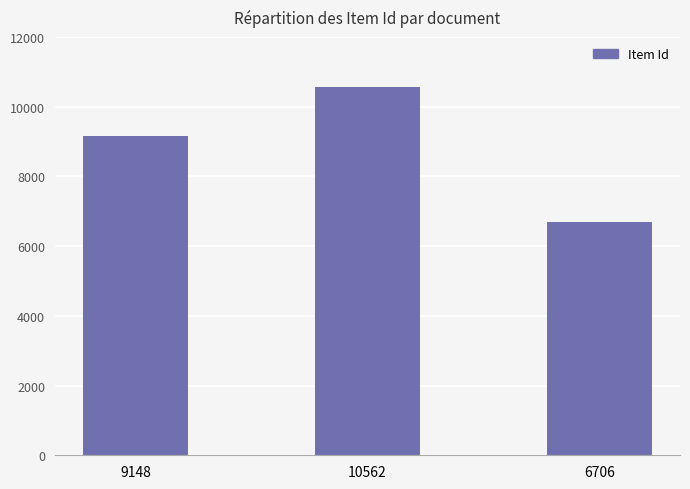

Reading right to left, extract all data points from this chart.

6706	10562	9148